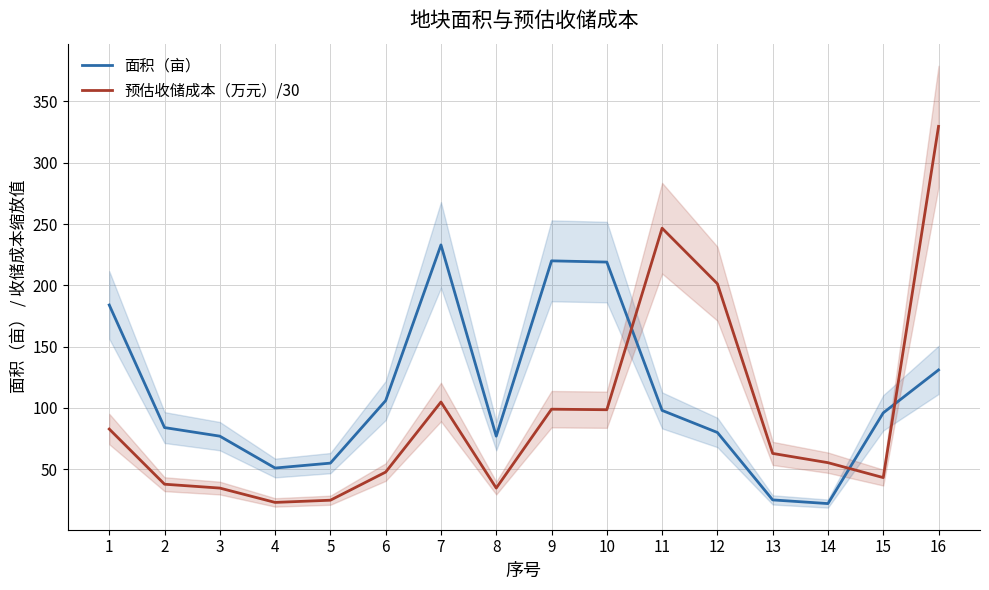

True or false: 面积（亩） has more than 1 points higher than both neighbors.

True